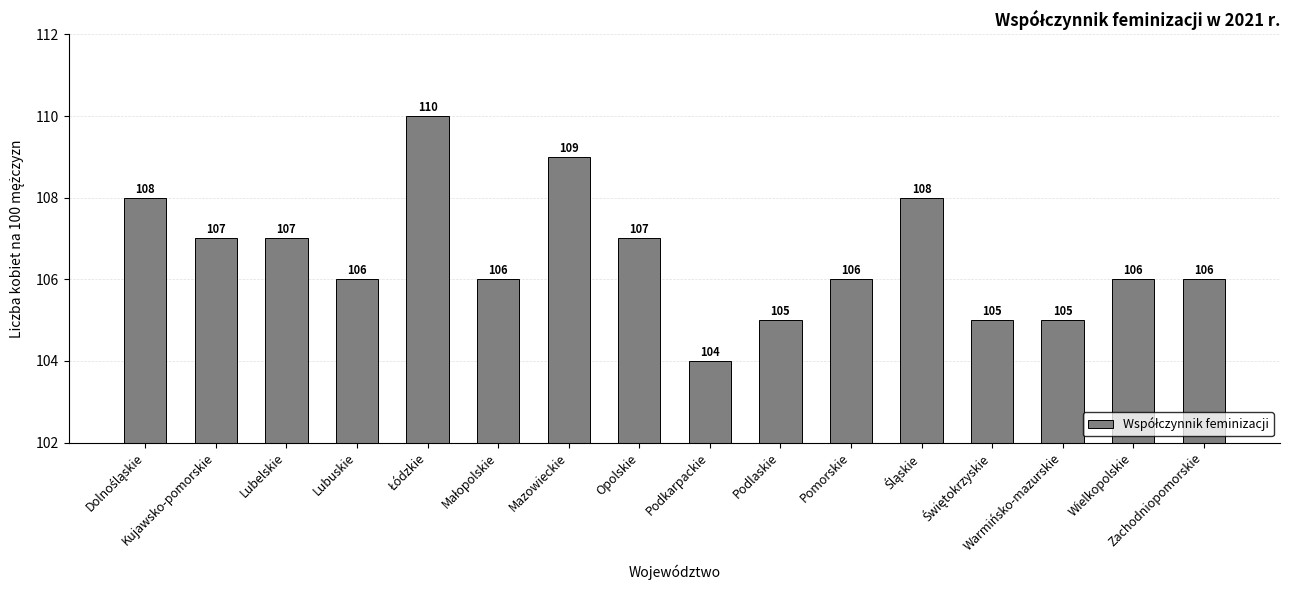

What is the minimum value shown in the chart?

104